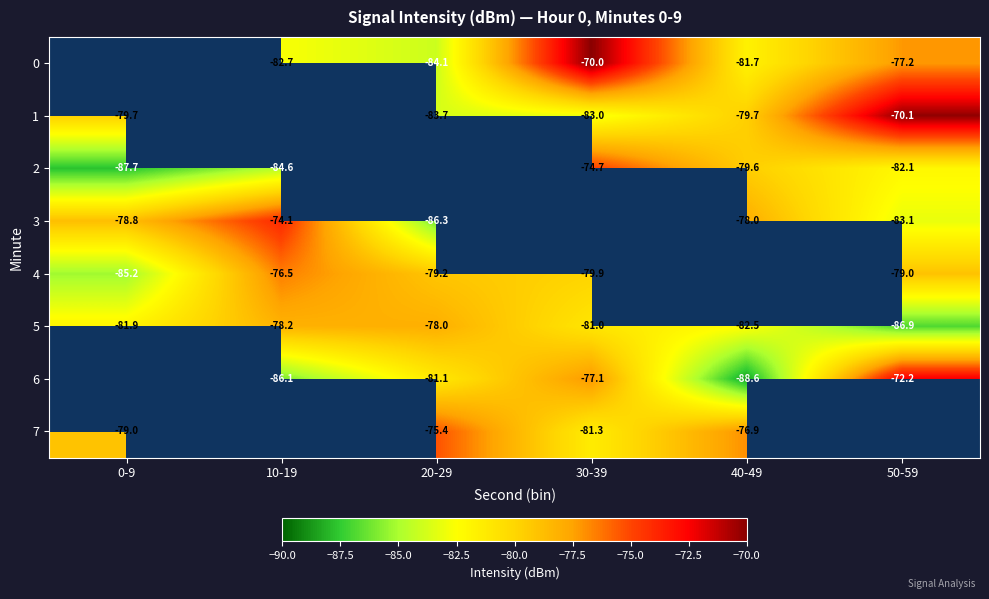

What is the sum of the 2 values at 40-49 and 50-59?

-161.7